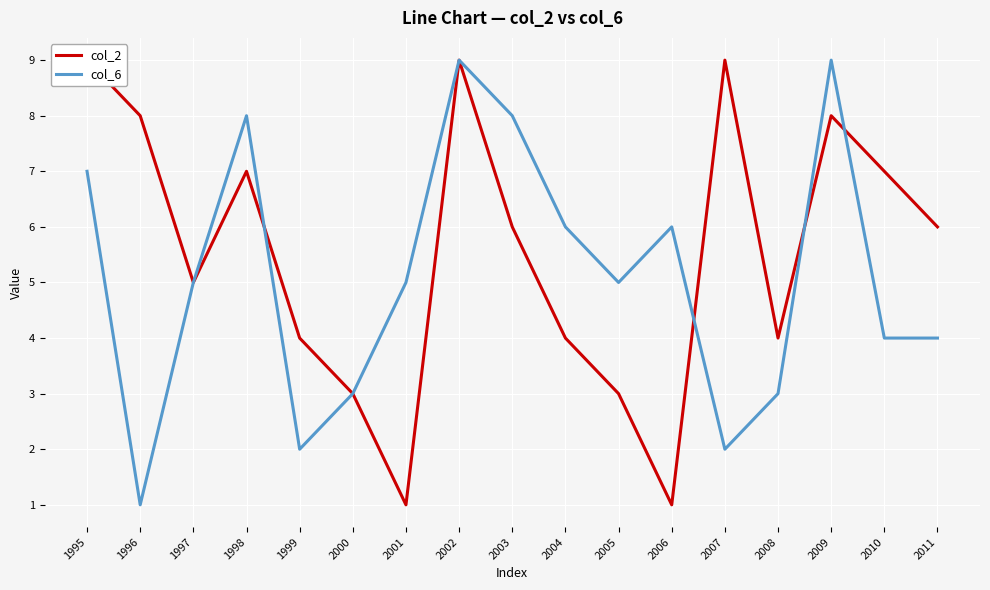

What is the difference between the col_6 values at 1996 and 2000?

2